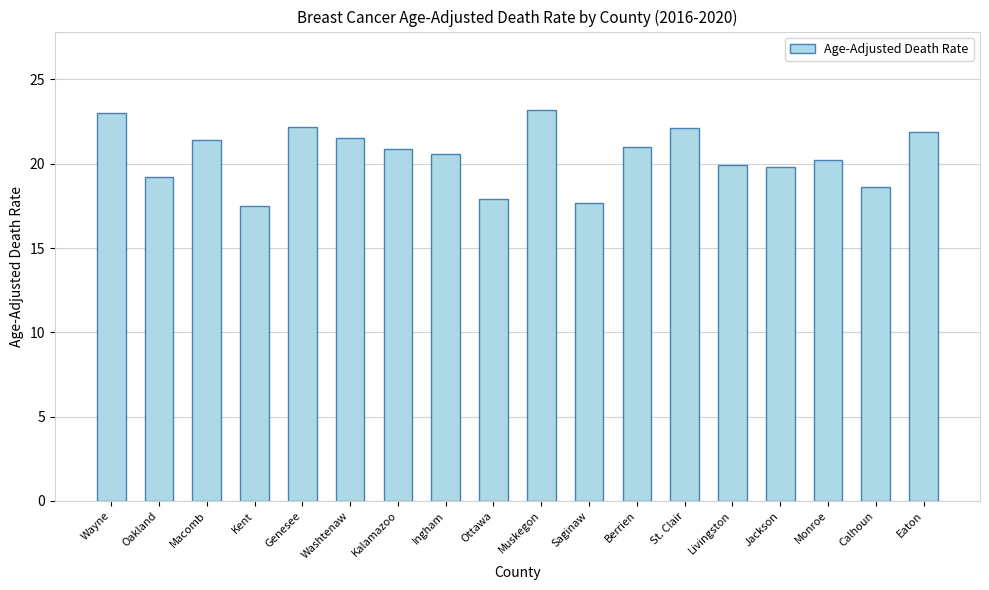

Is it true that the value at Livingston is 19.9?

True